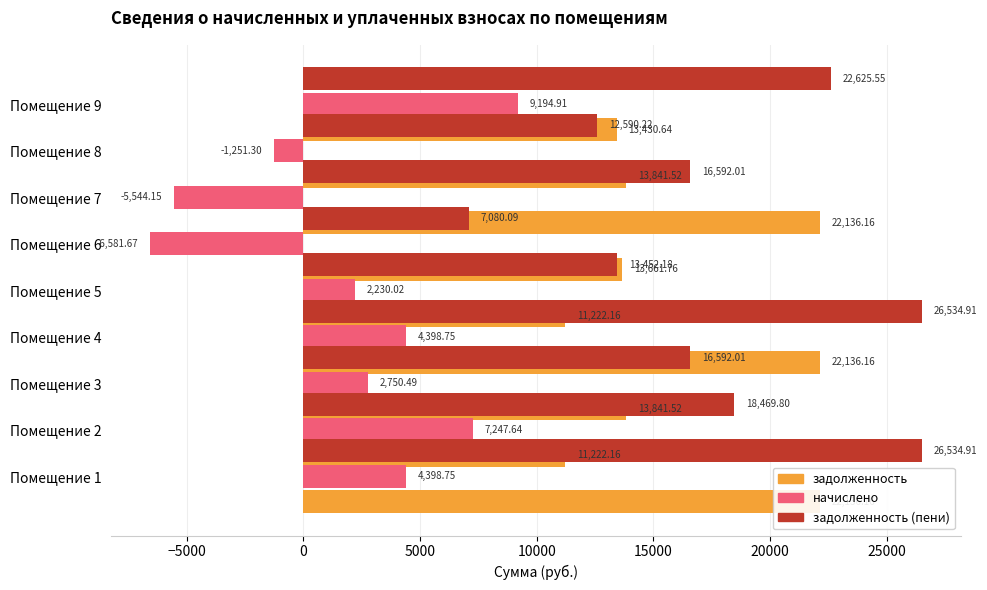

Rank the series by their maximum value, from highest to lowest.

задолженность (пени), задолженность, начислено